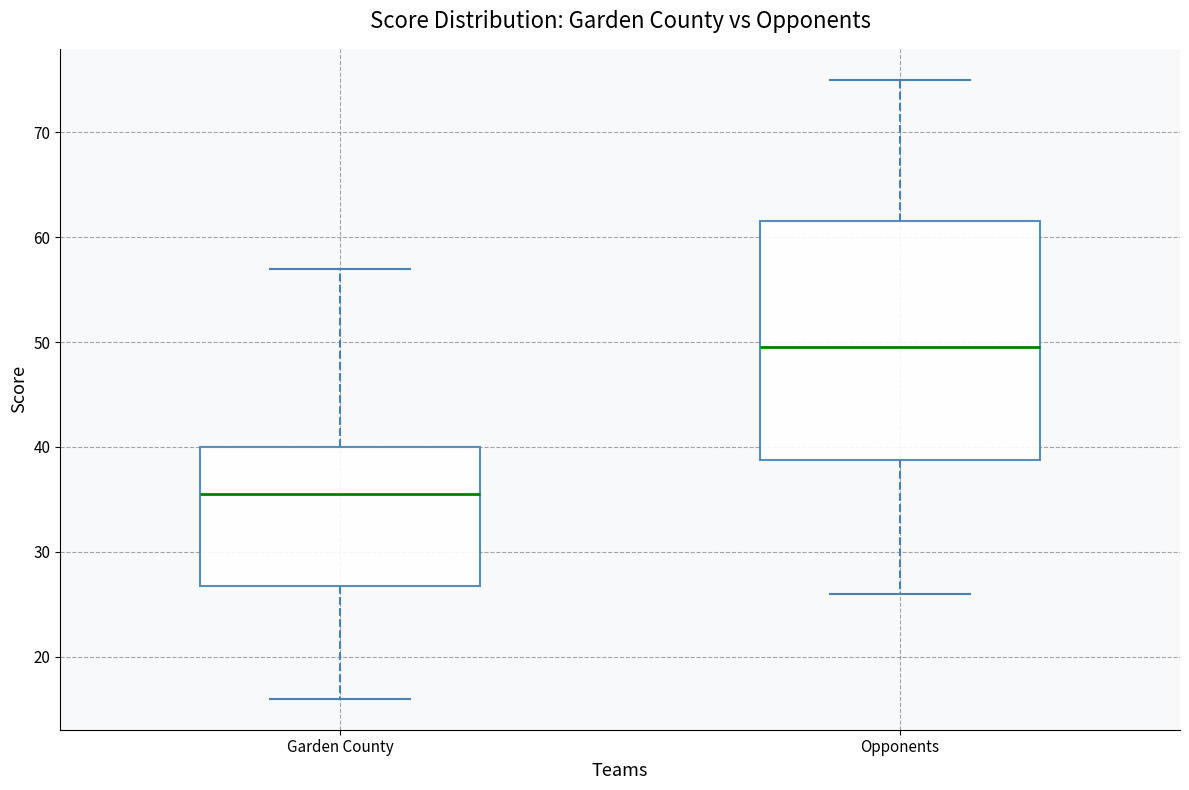

Where does the median line of the box for Opponents sit on the y-axis? The values are not printed on the chart, so give them approximately, as read against the axis.

50